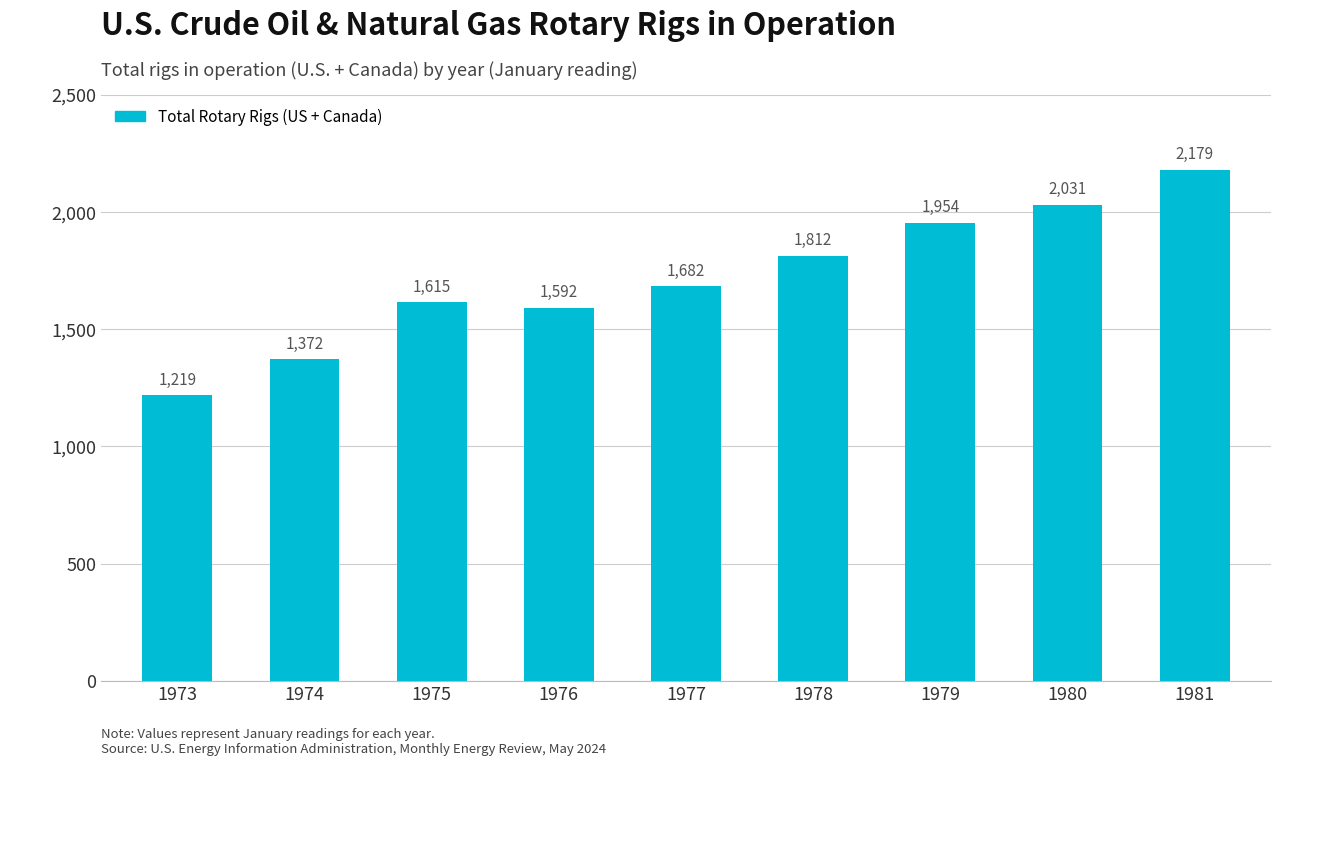

What is the smallest value displayed?

1219